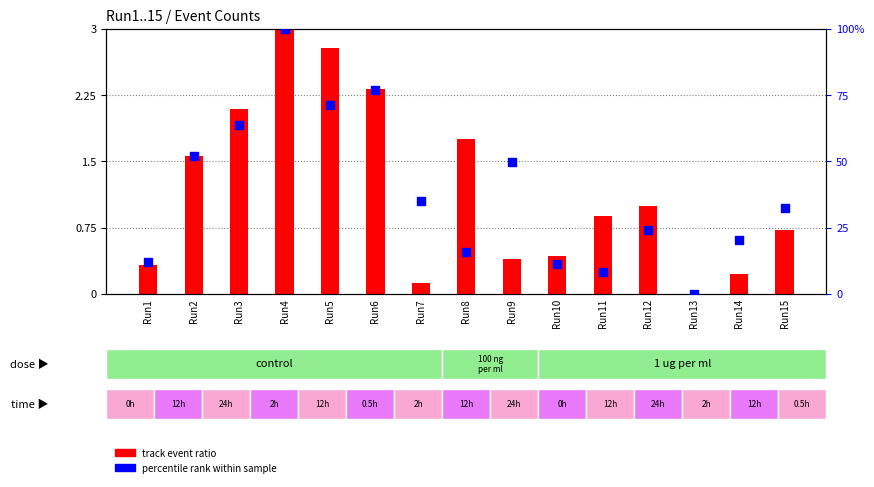

Which series has the largest total across all categories?

percentile rank within sample